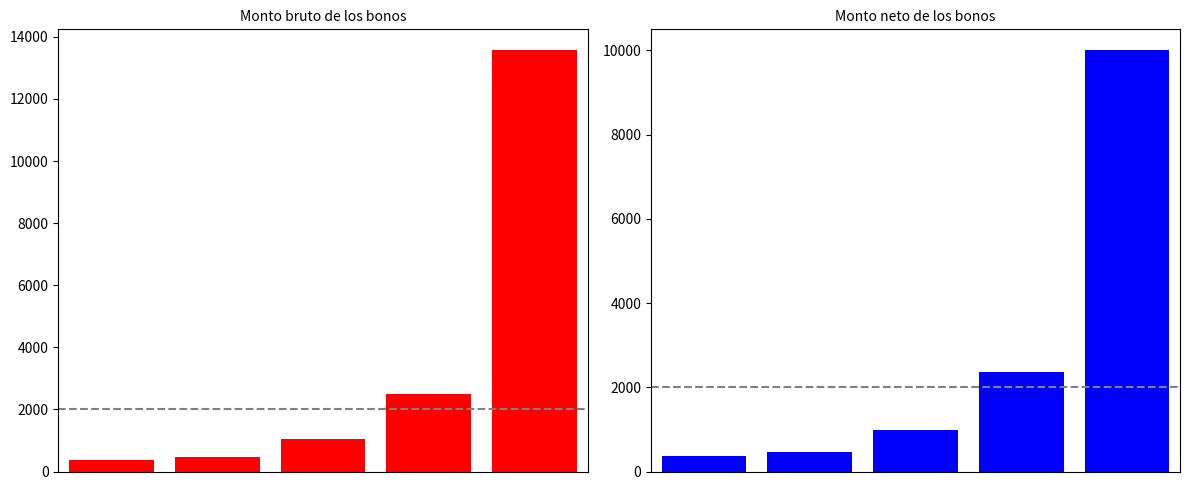

What is the maximum value for Monto neto de los bonos?

10000.0